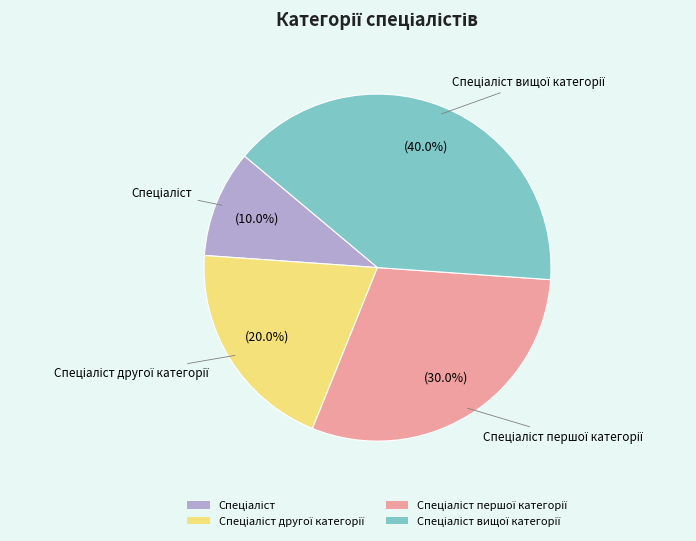

Is there a majority slice in this chart?

No